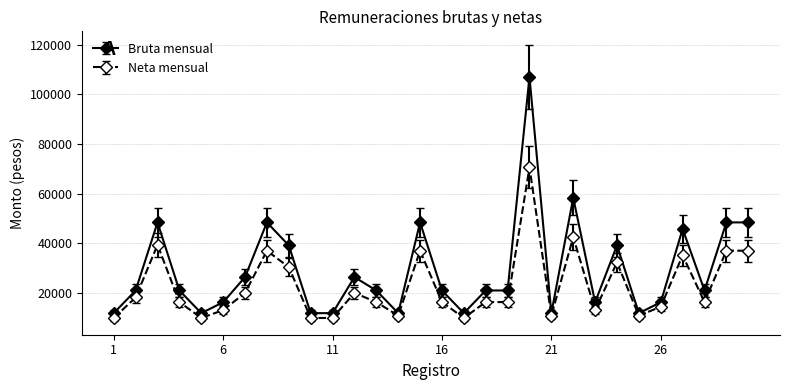

Which series has the largest range (max minus min)?

Bruta mensual